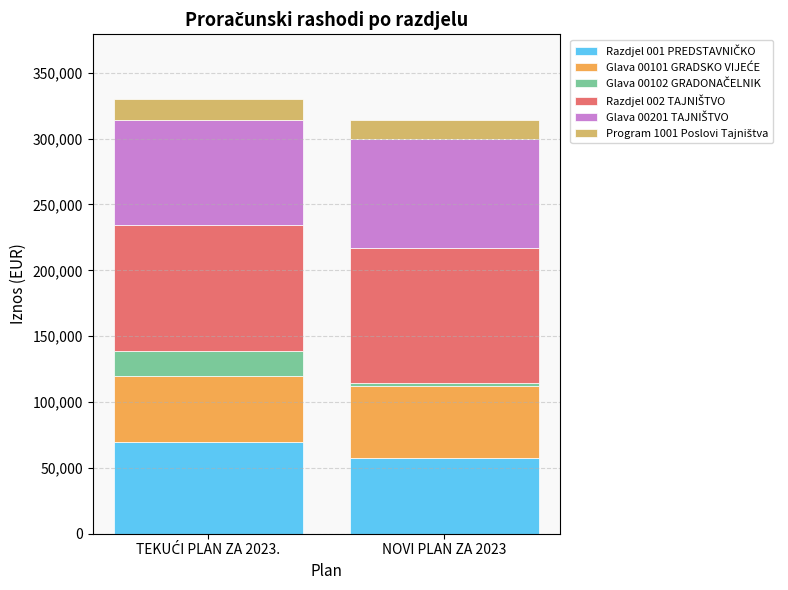

Does the chart contain any negative values?

No